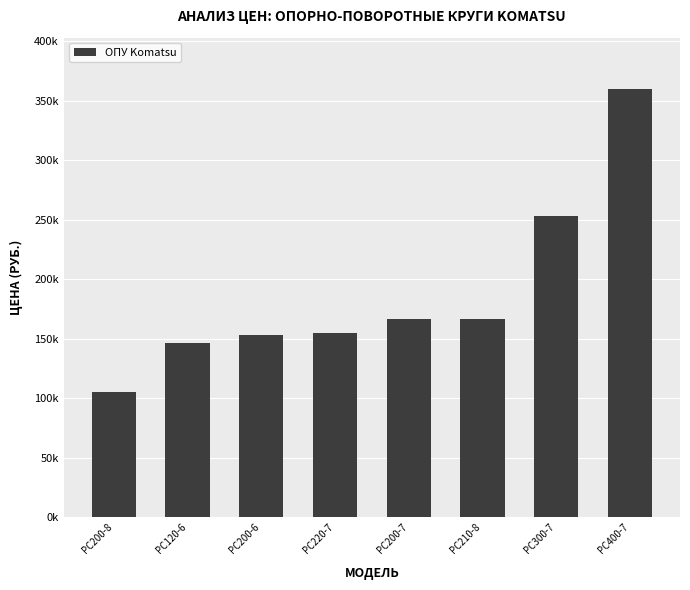

Rank the categories by value from lowest to highest.

PC200-8, PC120-6, PC200-6, PC220-7, PC200-7, PC210-8, PC300-7, PC400-7